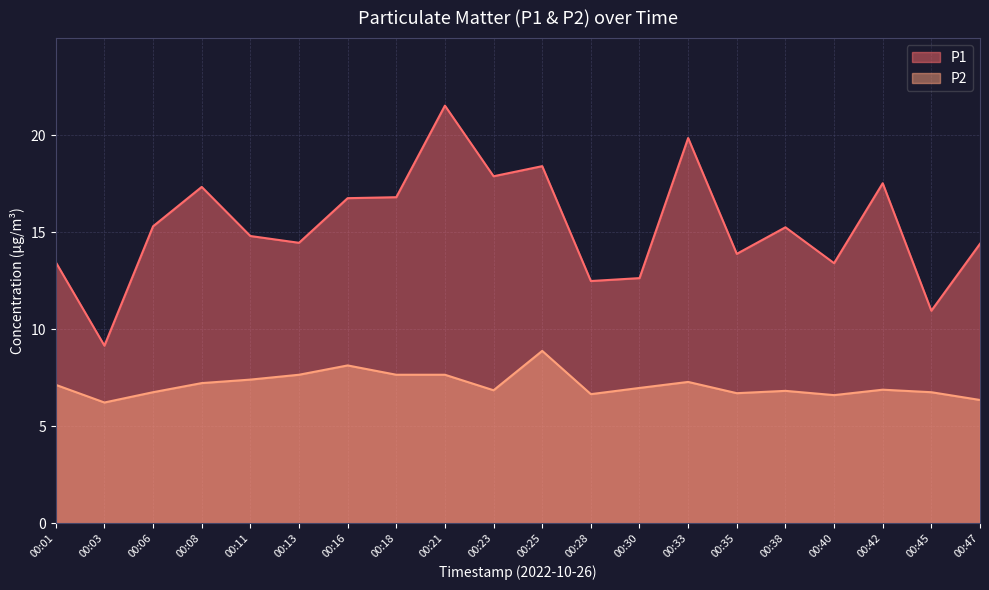

What is the average value of the P2 series?

7.1